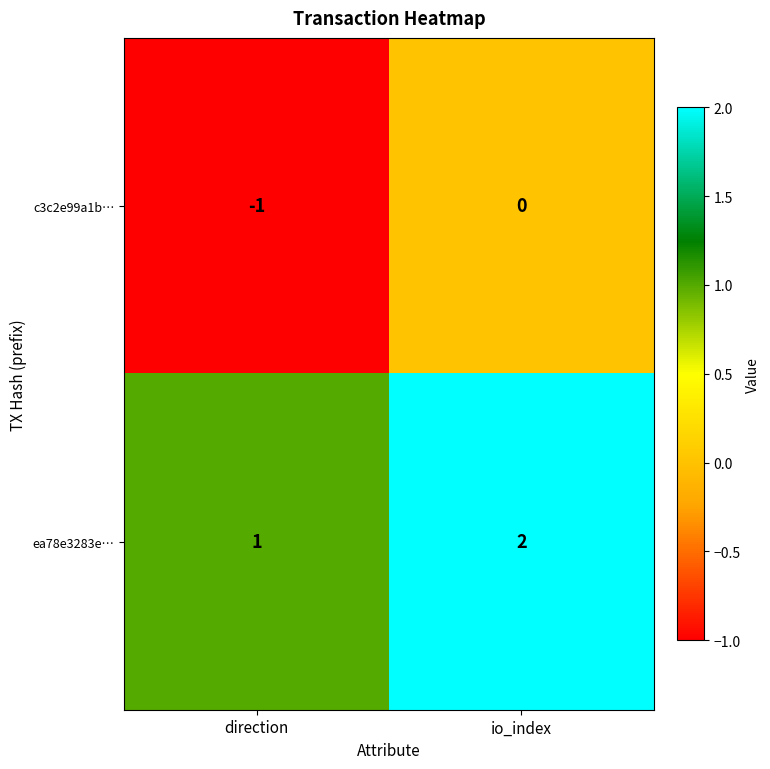

The value of c3c2e99a1b… at io_index is 0. True or false?

True